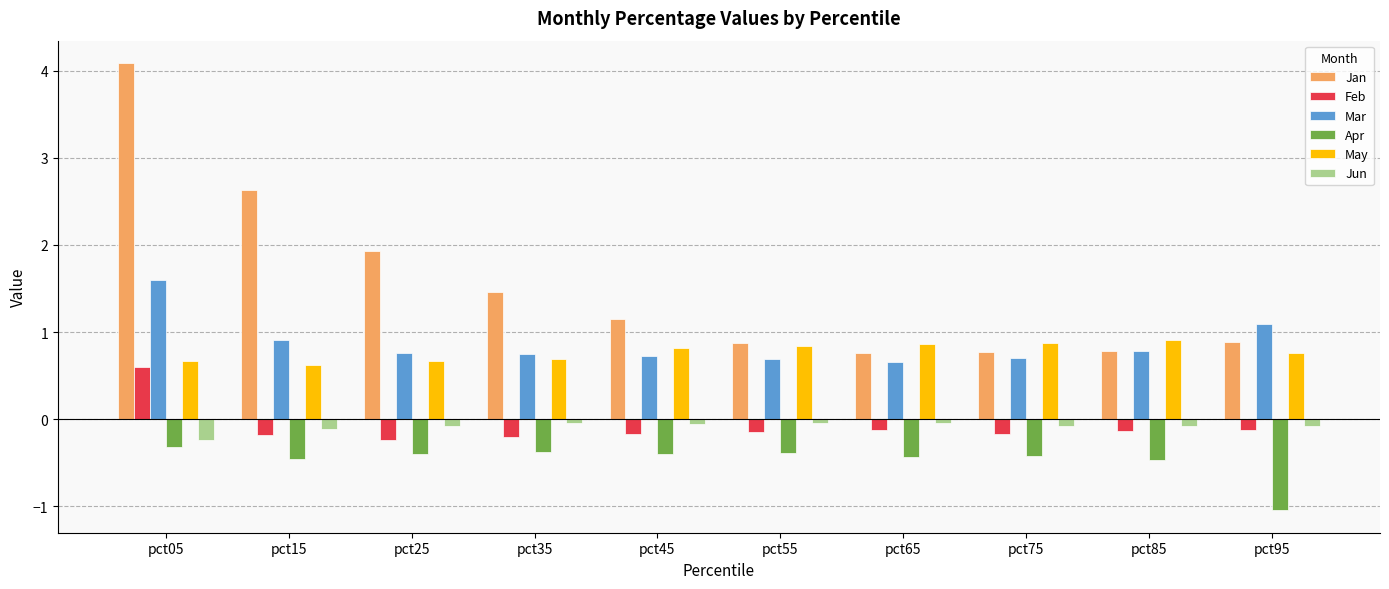

Is the value of Jan at pct15 greater than the value of May at pct45?

Yes